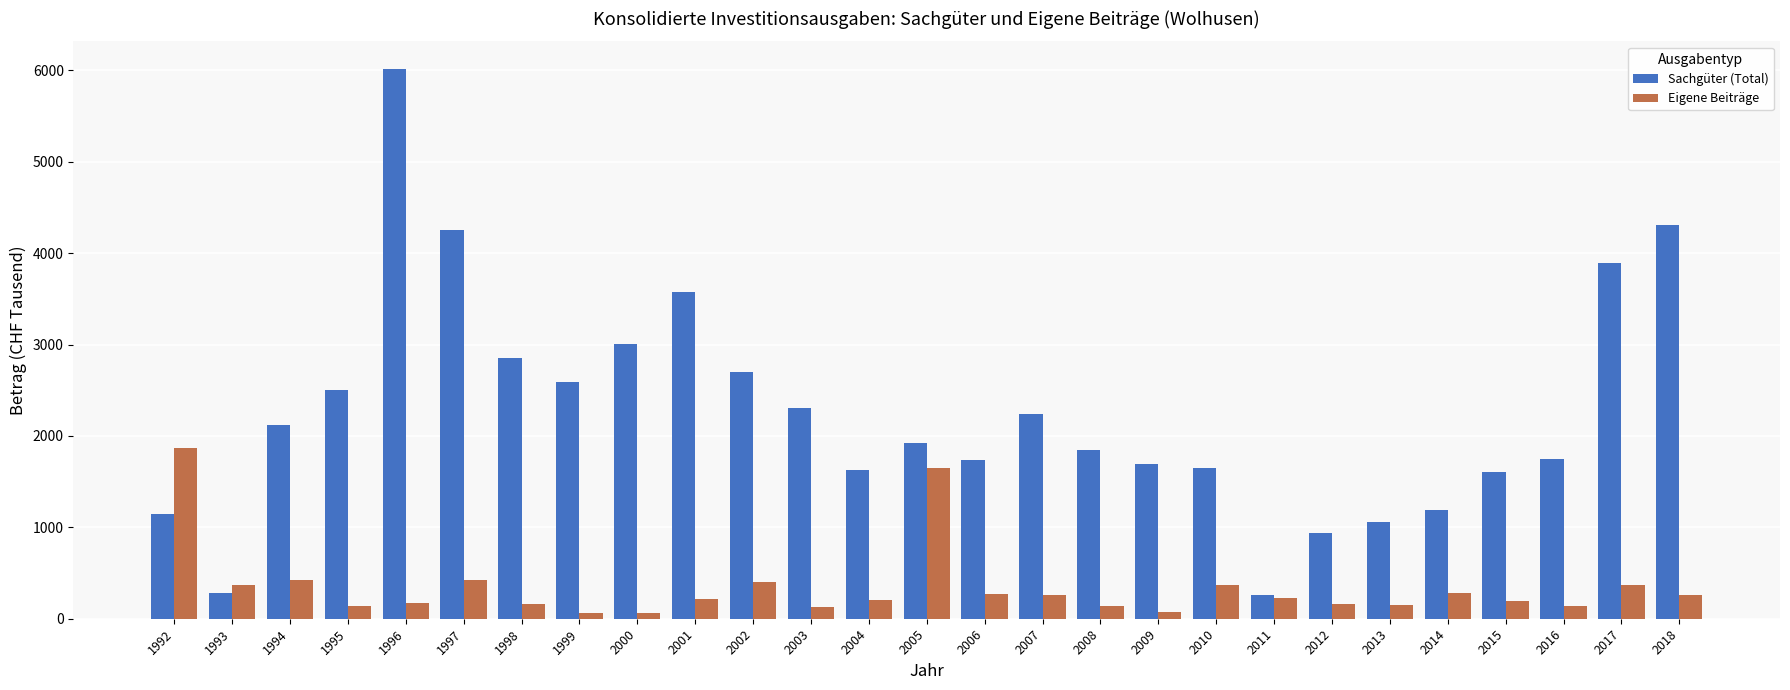

What is the spread (max minus min) of values at 1997?

3831